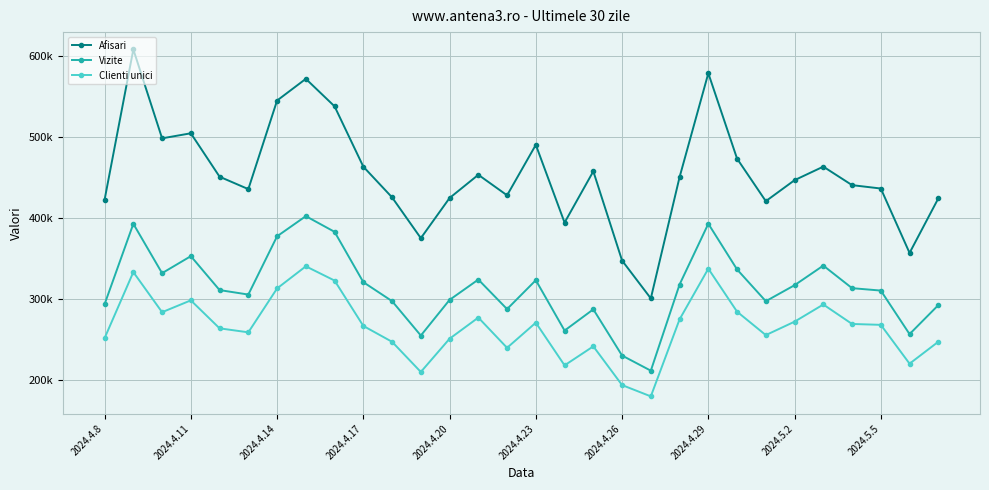

Reading left to right, what are all the values shown in this chart?

Afisari: 422492	608131	498357	504588	450940	435625	545049	571841	537862	463347	425431	375060	424638	453330	427977	490325	394248	457624	347391	300642	450428	578750	473265	420734	446691	463400	440543	436366	356801	424175
Vizite: 293480	392768	331816	352812	310920	305402	377354	402252	382857	320718	297263	254787	298816	323919	287447	323131	260916	287136	230072	211372	317812	392873	336405	297196	316951	341175	313290	310316	256525	292344
Clienti unici: 251539	333123	283610	298227	263684	258736	312962	340294	322676	266646	247031	209799	250852	276973	239608	270669	217936	241433	193586	179645	274761	337361	284247	255310	271914	293122	269072	267986	220019	247107